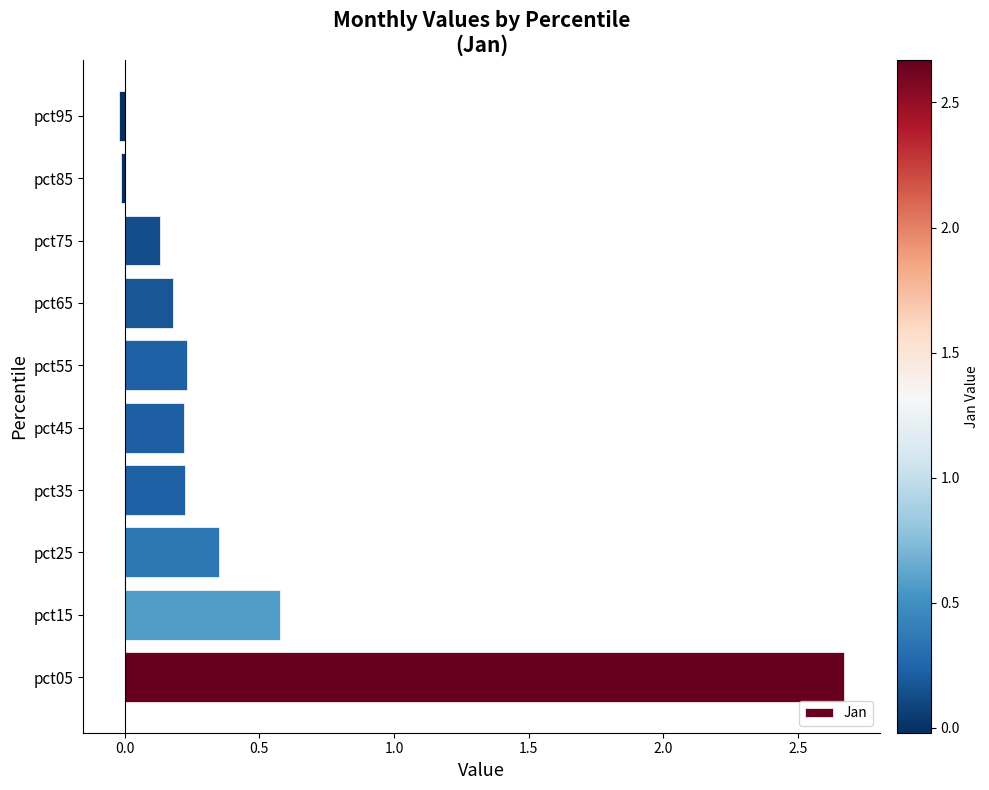

Does the chart contain stacked bars?

No